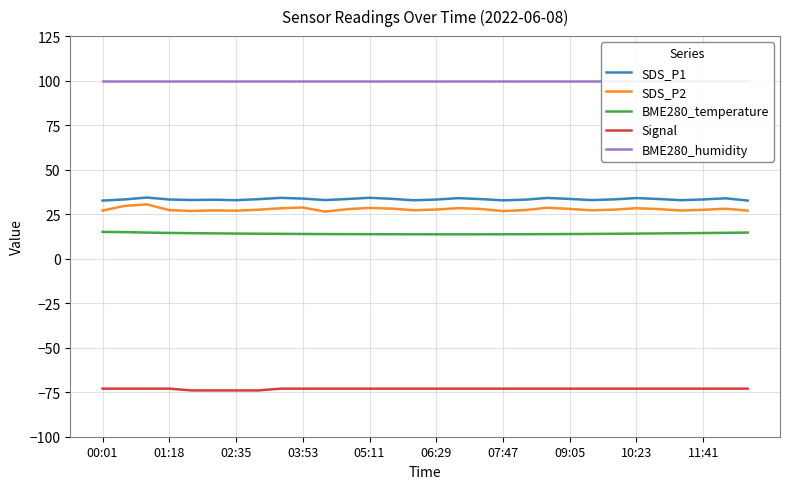

True or false: SDS_P1 and Signal intersect in this chart.

False